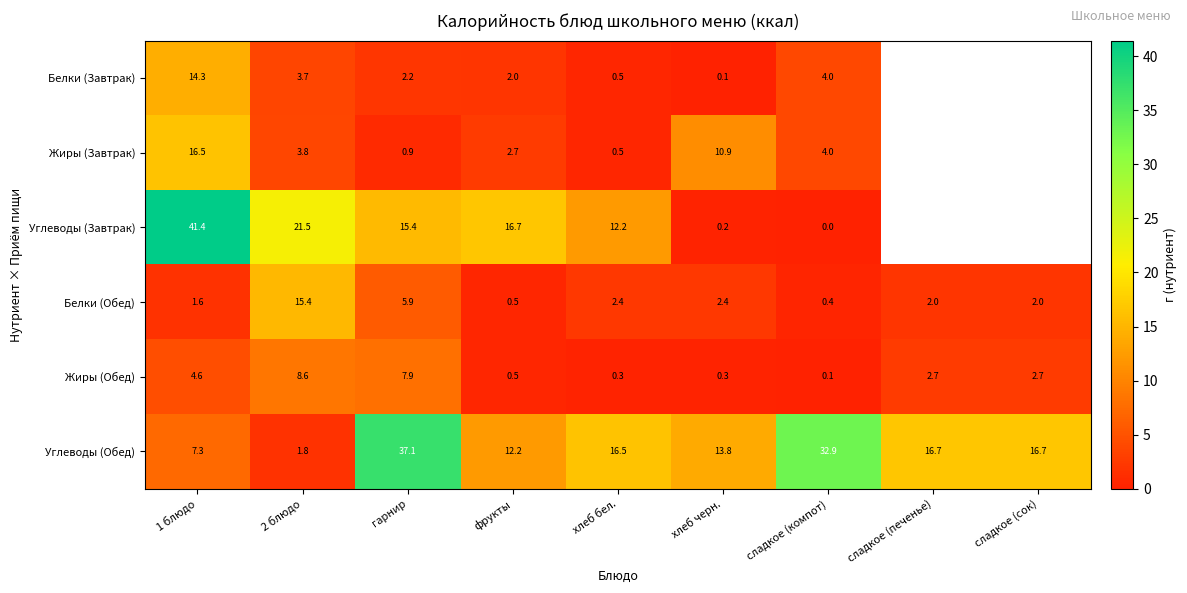

At which label does Белки (Обед) first exceed 2?

2 блюдо